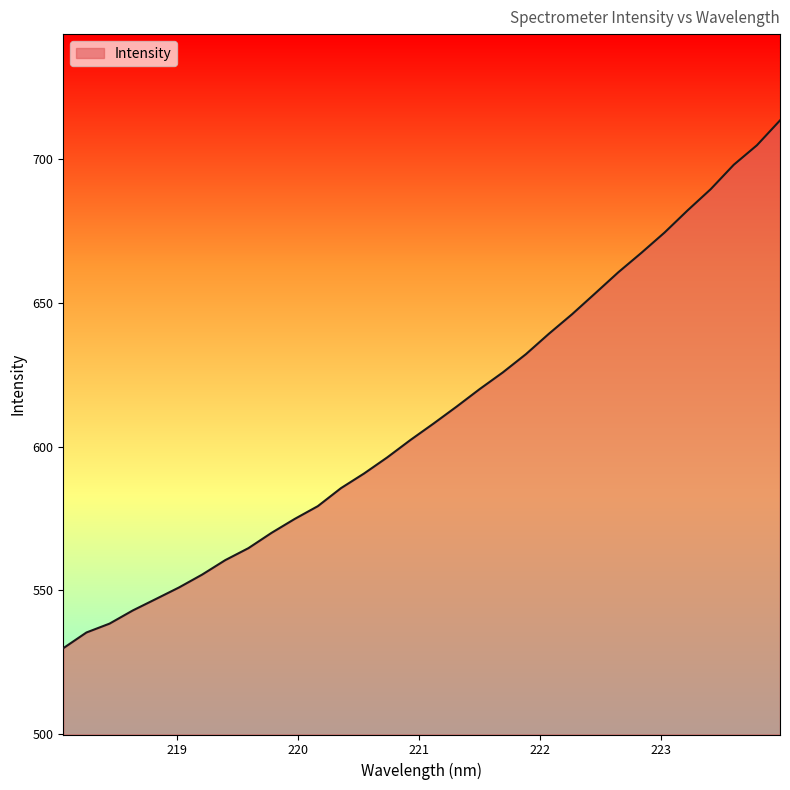

What is the smallest value displayed?

529.9